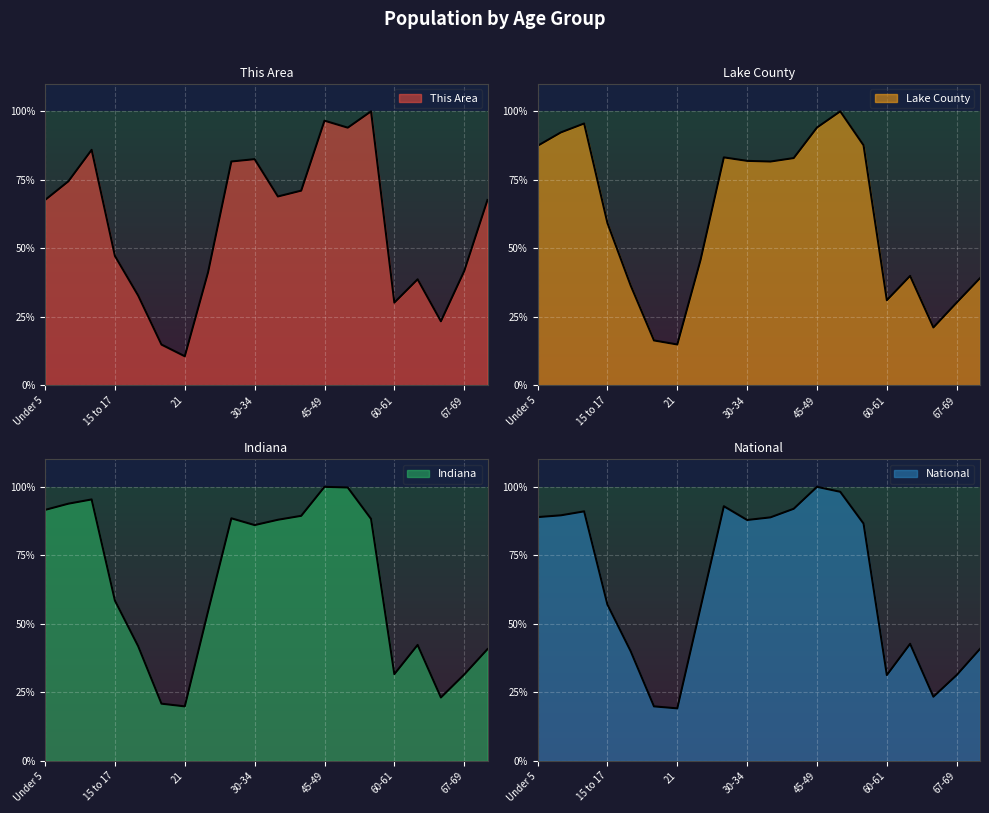

True or false: National and Lake County intersect in this chart.

True